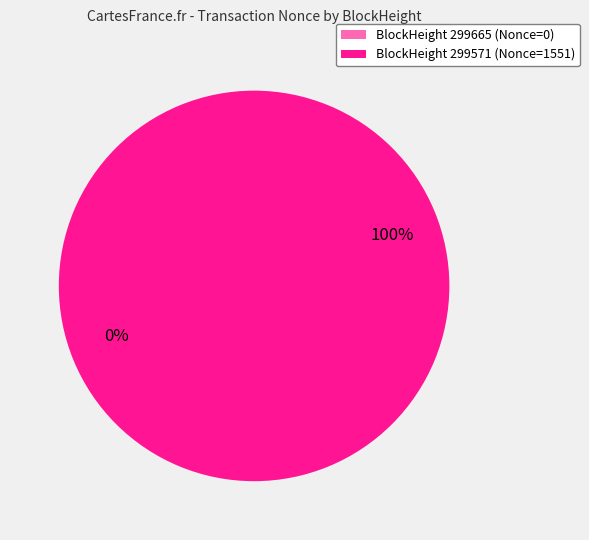

Which category has the biggest portion of the pie?

299571